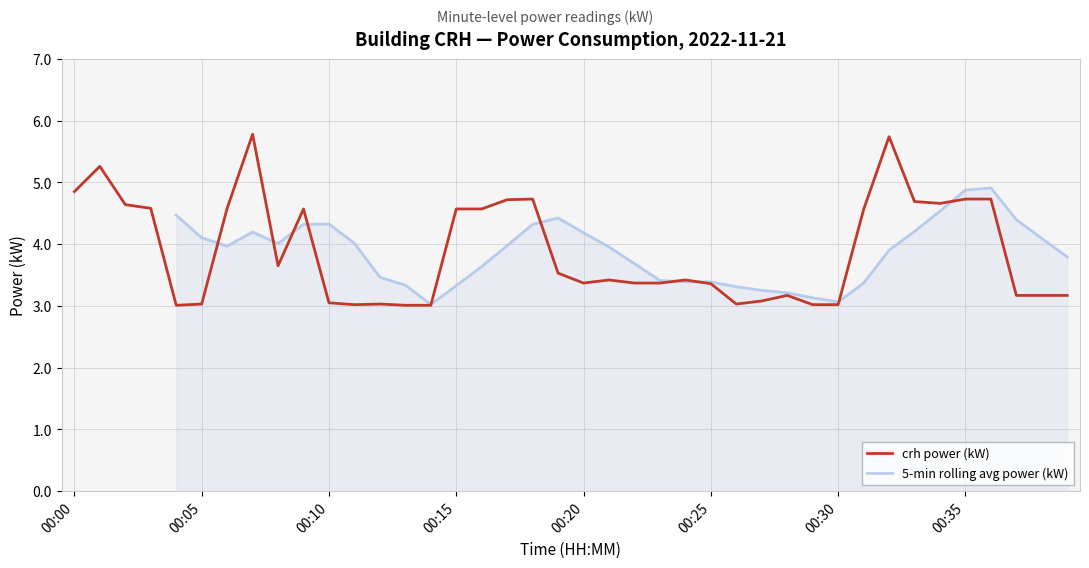

Reading left to right, what are all the values shown in this chart?

4.8	5.3	4.6	4.6	3.0	3.0	4.6	5.8	3.6	4.6	3.0	3.0	3.0	3.0	3.0	4.6	4.6	4.7	4.7	3.5	3.4	3.4	3.4	3.4	3.4	3.4	3.0	3.1	3.2	3.0	3.0	4.6	5.7	4.7	4.7	4.7	4.7	3.2	3.2	3.2